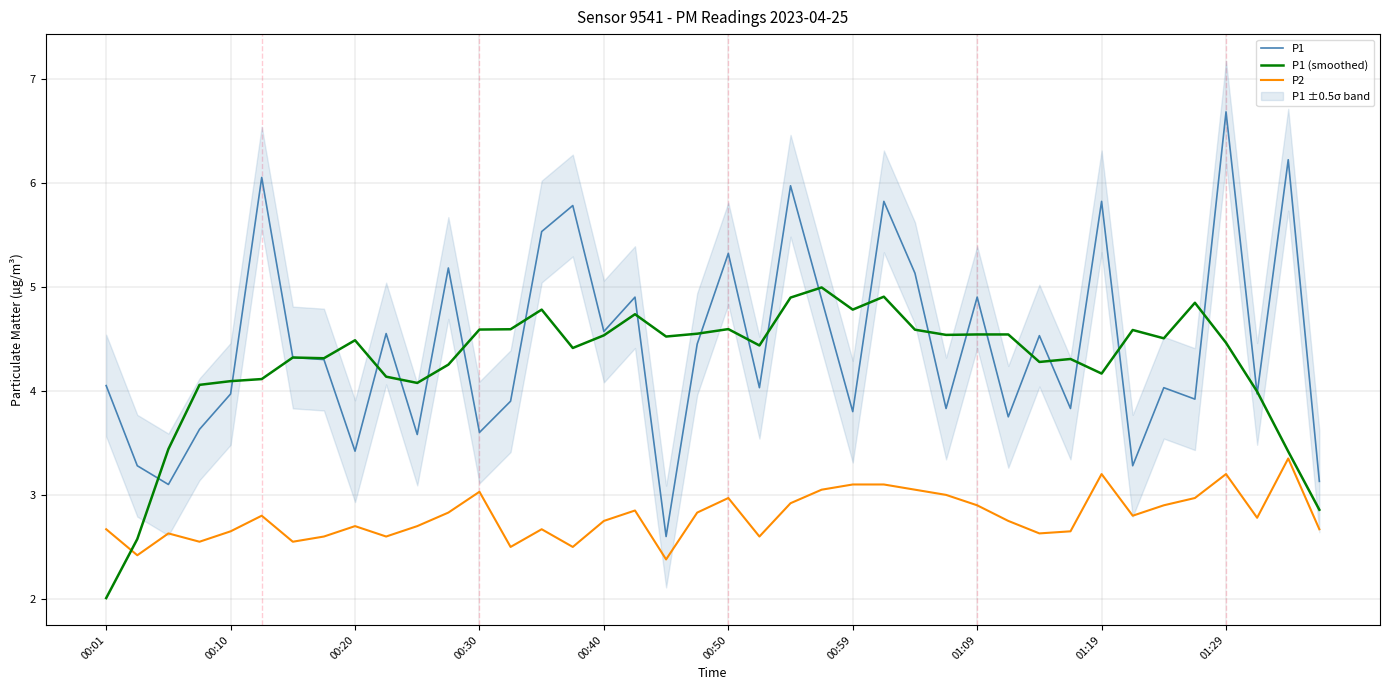

Reading left to right, what are all the values shown in this chart?

P1: 4.0	3.3	3.1	3.6	4.0	6.0	4.3	4.3	3.4	4.5	3.6	5.2	3.6	3.9	5.5	5.8	4.6	4.9	2.6	4.5	5.3	4.0	6.0	4.9	3.8	5.8	5.1	3.8	4.9	3.8	4.5	3.8	5.8	3.3	4.0	3.9	6.7	4.0	6.2	3.1
P1 (smoothed): 2.0	2.6	3.4	4.1	4.1	4.1	4.3	4.3	4.5	4.1	4.1	4.3	4.6	4.6	4.8	4.4	4.5	4.7	4.5	4.5	4.6	4.4	4.9	5.0	4.8	4.9	4.6	4.5	4.5	4.5	4.3	4.3	4.2	4.6	4.5	4.8	4.5	4.0	3.4	2.9
P2: 2.7	2.4	2.6	2.5	2.6	2.8	2.5	2.6	2.7	2.6	2.7	2.8	3.0	2.5	2.7	2.5	2.8	2.9	2.4	2.8	3.0	2.6	2.9	3.0	3.1	3.1	3.0	3.0	2.9	2.8	2.6	2.6	3.2	2.8	2.9	3.0	3.2	2.8	3.4	2.7